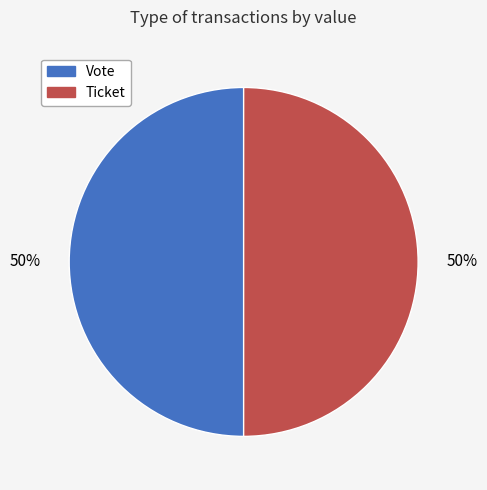

What percentage is the Vote slice, to the nearest percent?

50%